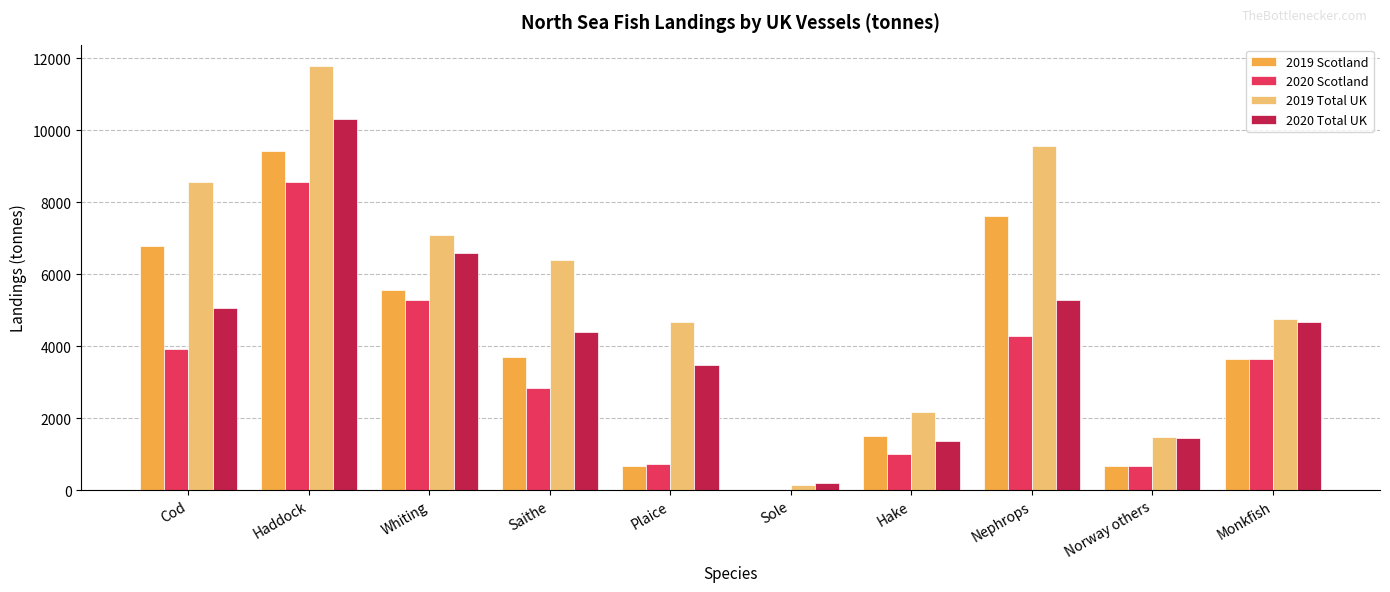

Are the bars grouped side by side (vs. stacked)?

Yes